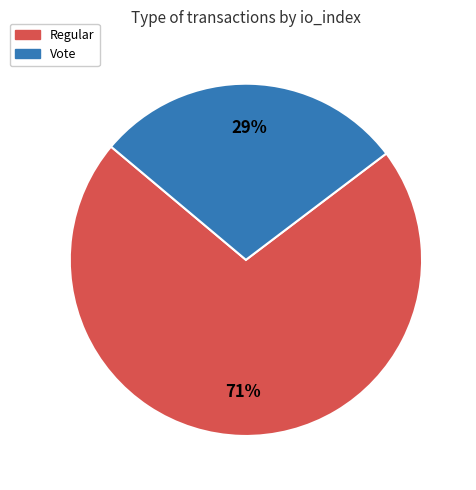

Count the number of slices in the pie.

2